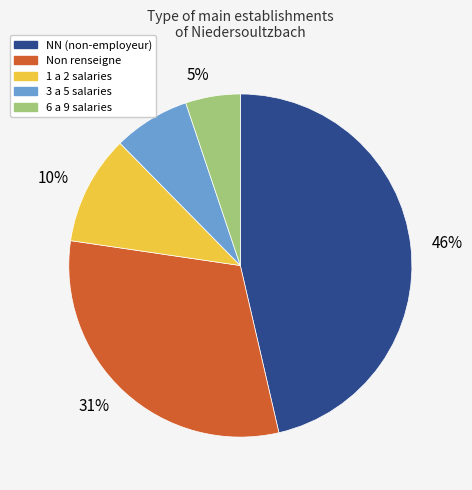

Does 46% account for over 50% of the chart?

No